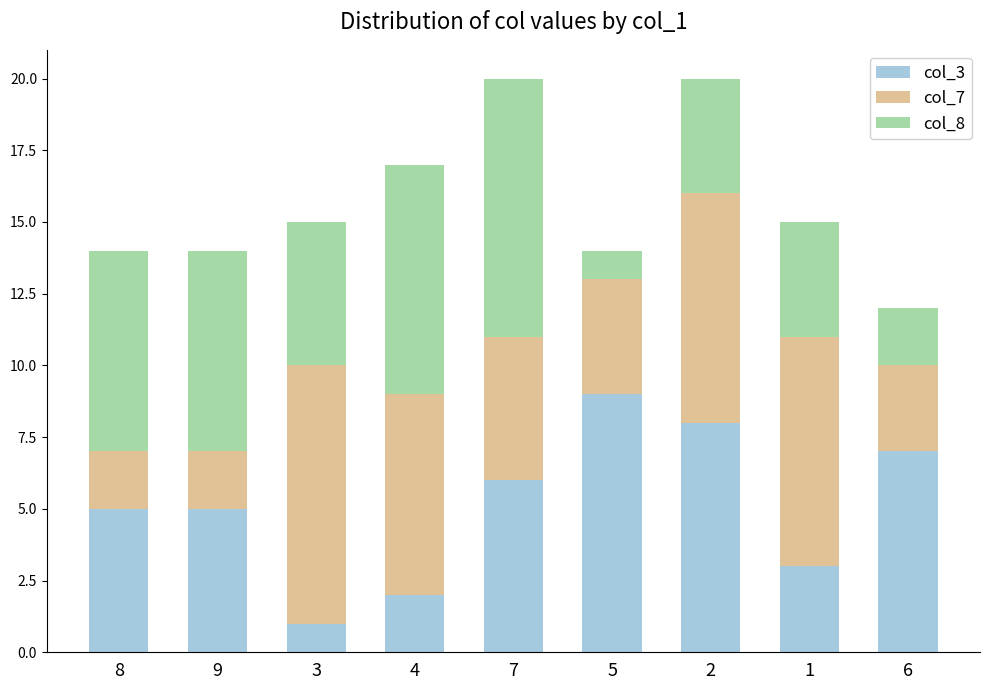

The col_3 series shows 2 at 4. True or false?

True